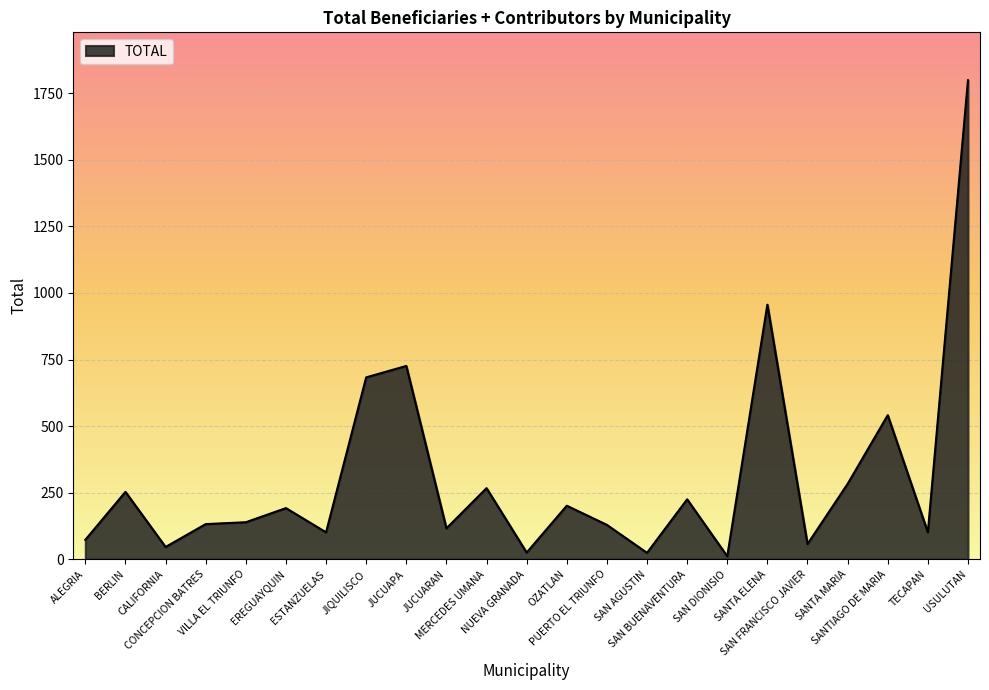

What is the sum of the values at NUEVA GRANADA and BERLIN?

278